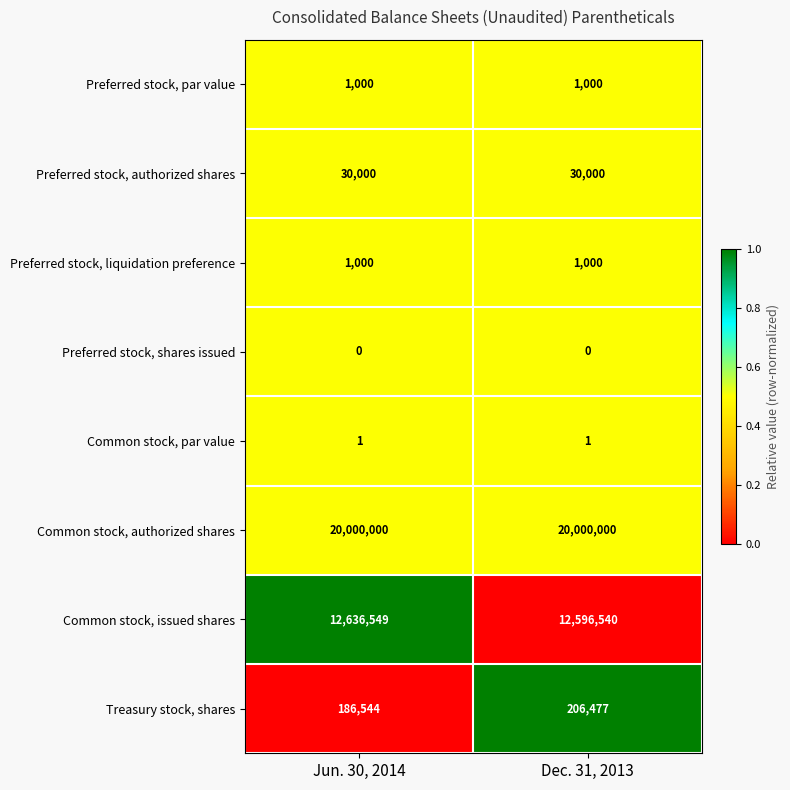

What is the total value across all series at Dec. 31, 2013?

32835018